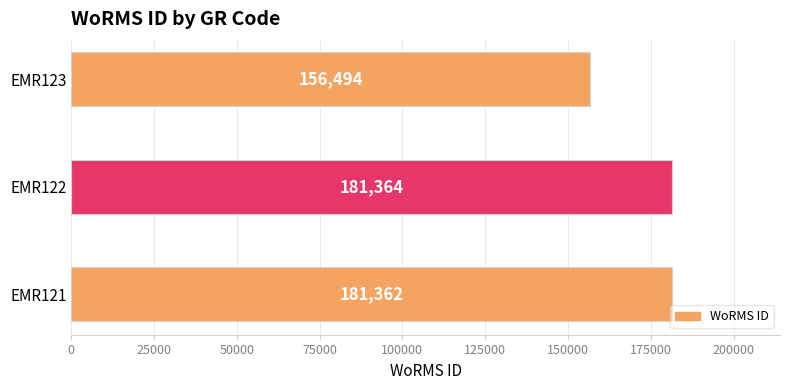

How many bars are there in total?

3